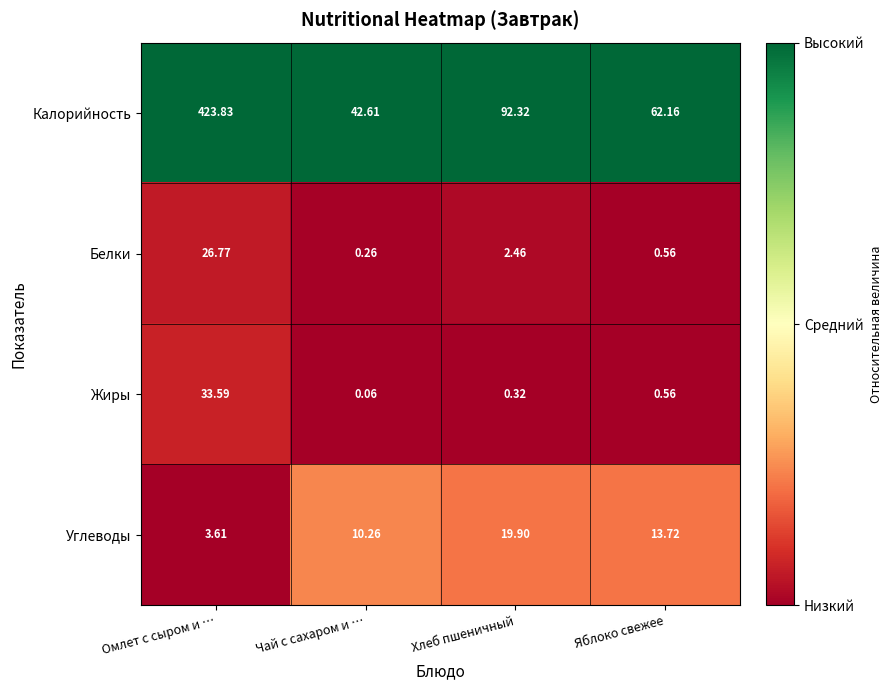

Rank the series by their maximum value, from highest to lowest.

Калорийность, Жиры, Белки, Углеводы